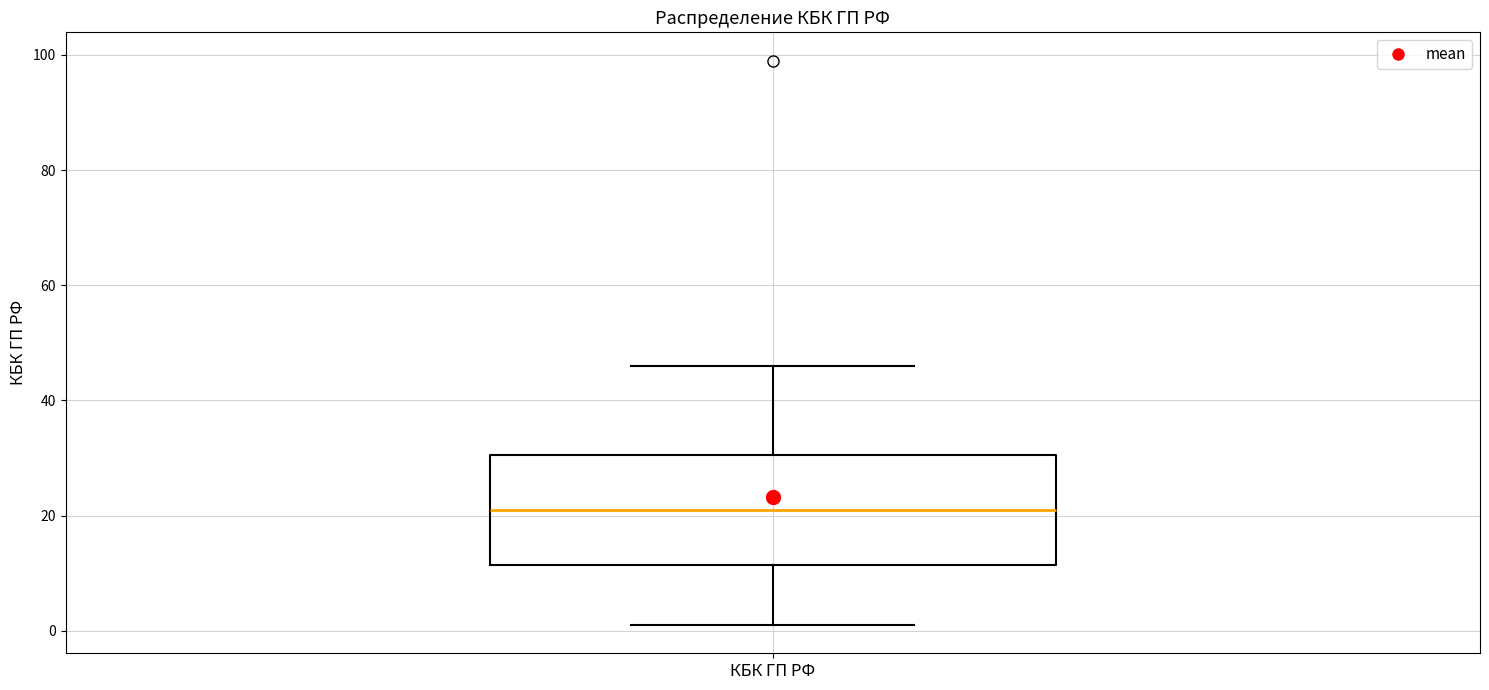

Where does the upper whisker of the box for КБК ГП РФ end on the y-axis? The values are not printed on the chart, so give them approximately, as read against the axis.

46